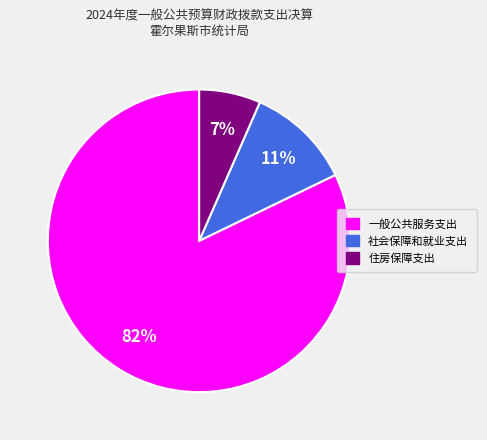

Does any single category account for the majority?

Yes